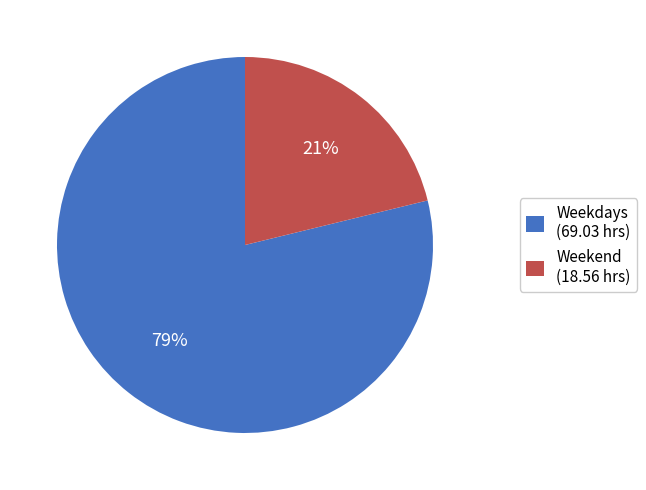

What is the largest slice in the pie chart?

Weekdays (69.03 hrs)